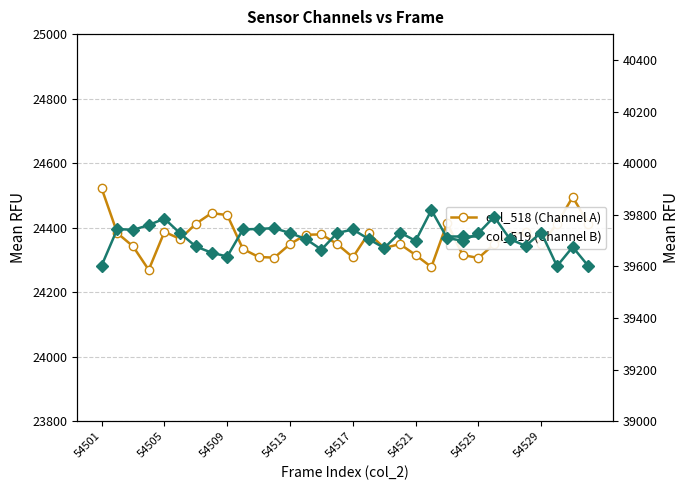

What are all the series names shown in the legend?

col_518 (Channel A), col_519 (Channel B)